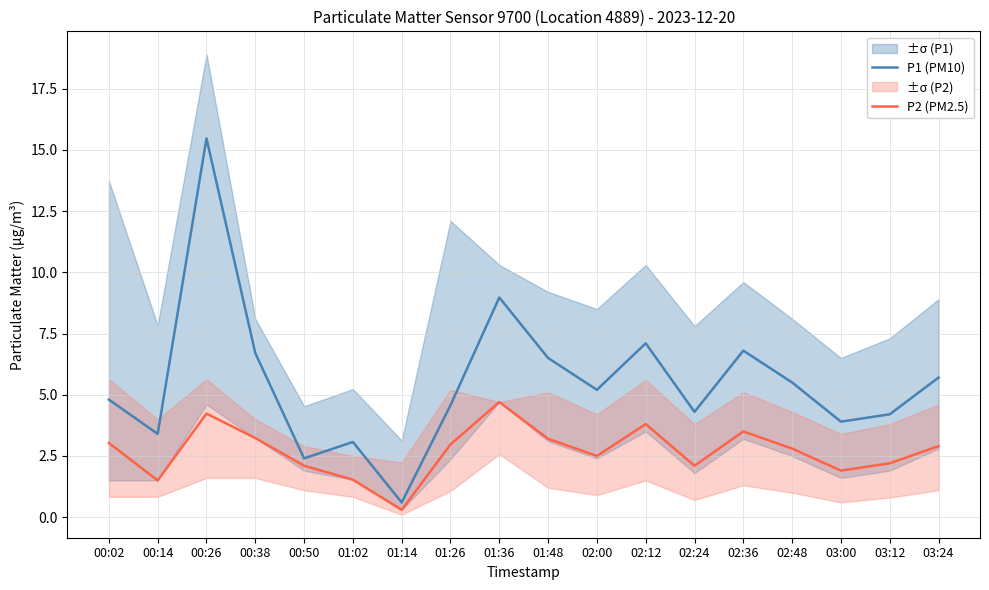

What is the spread (max minus min) of values at 00:50?

0.3